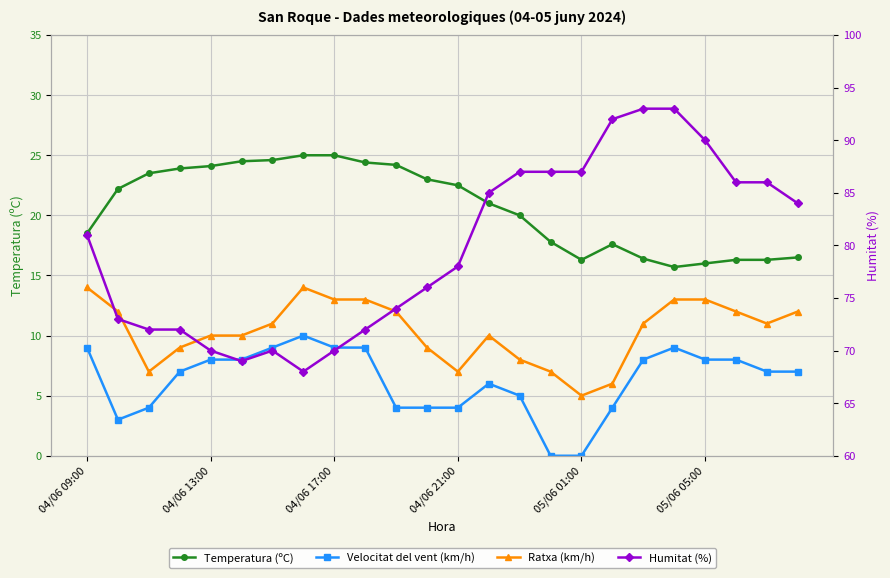

What is the total value across all series at 17?

119.6